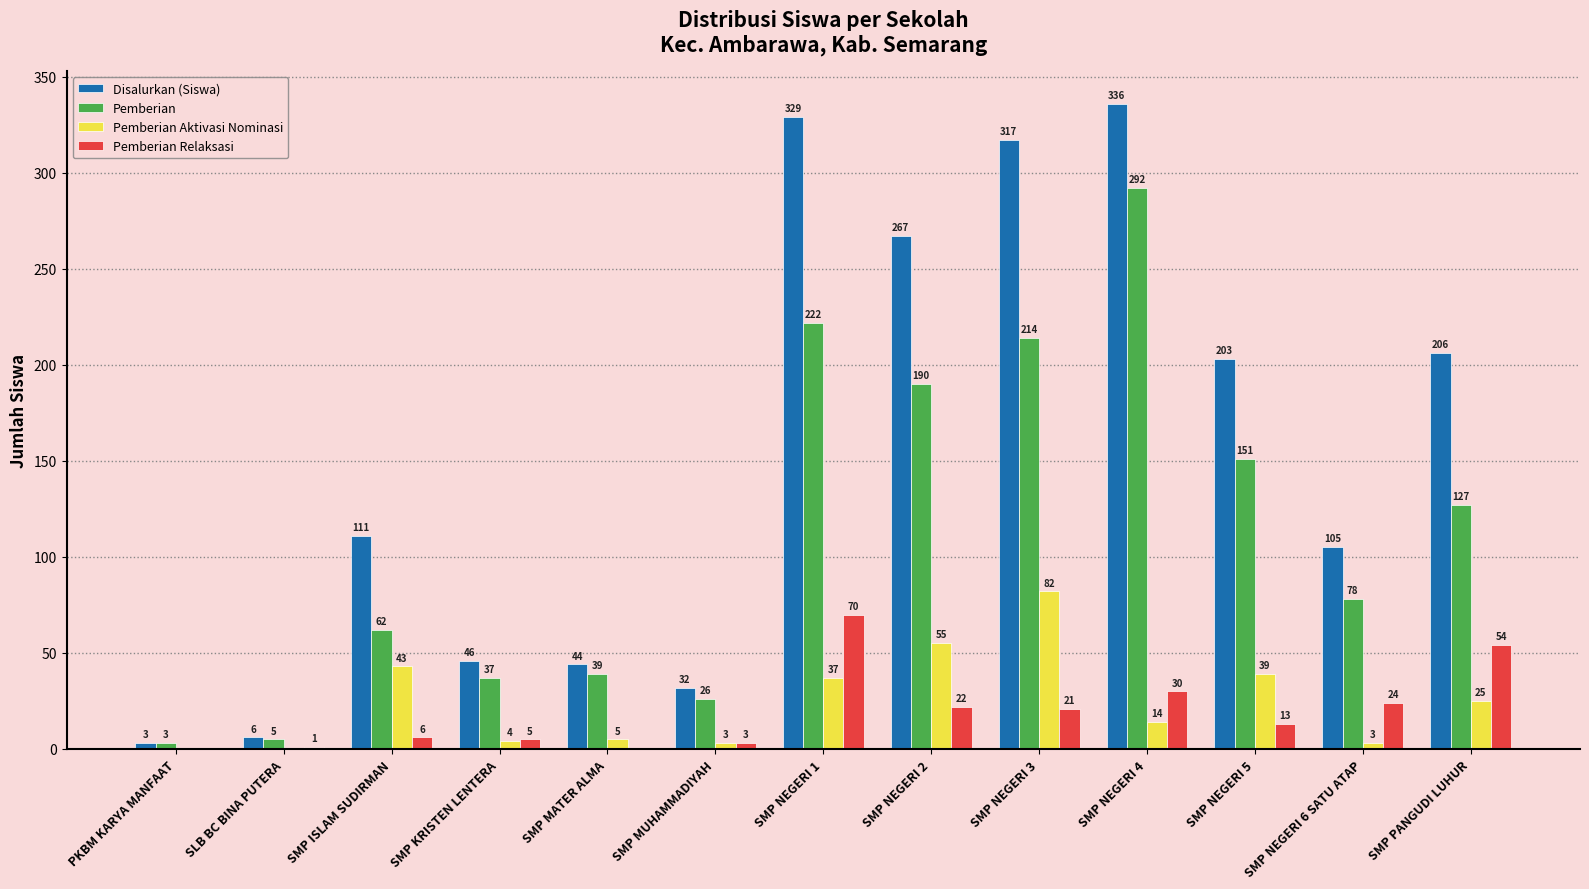

How many positive values does the Pemberian Relaksasi series have?

11